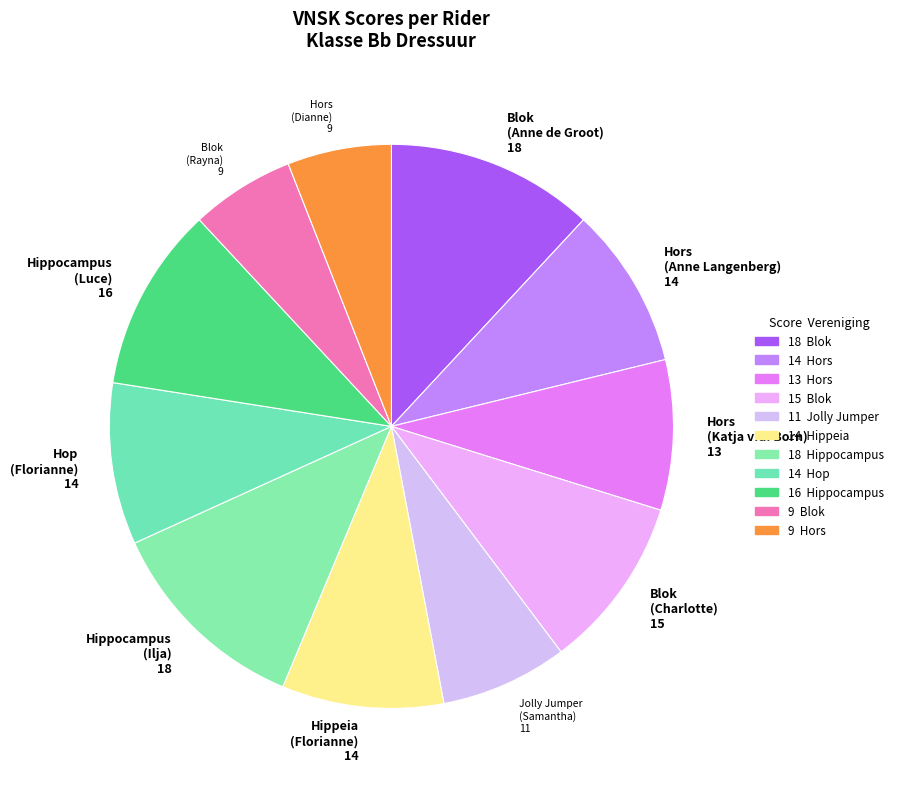

Does Hors (Dianne) 9 represent more than half of the total?

No